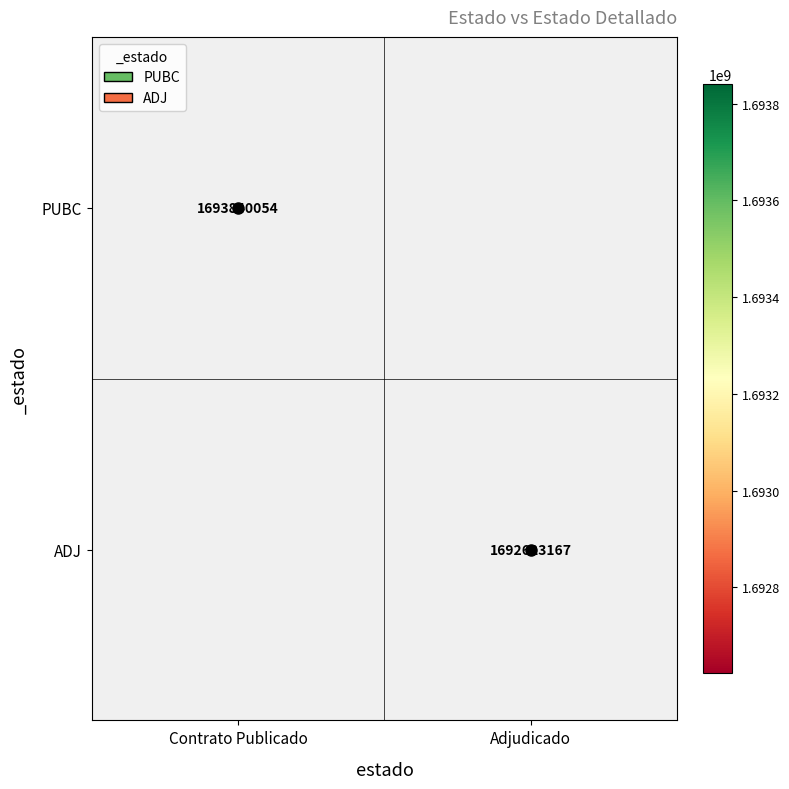

The PUBC series shows 1693840054 at Contrato Publicado. True or false?

True